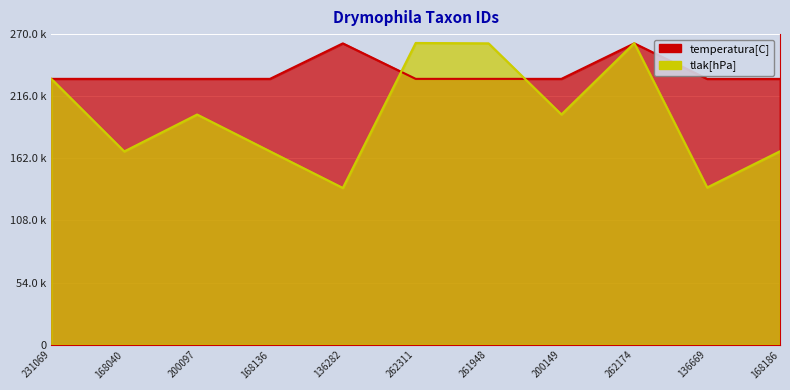

How many interior local peaks does the temperatura[C] series have?

2